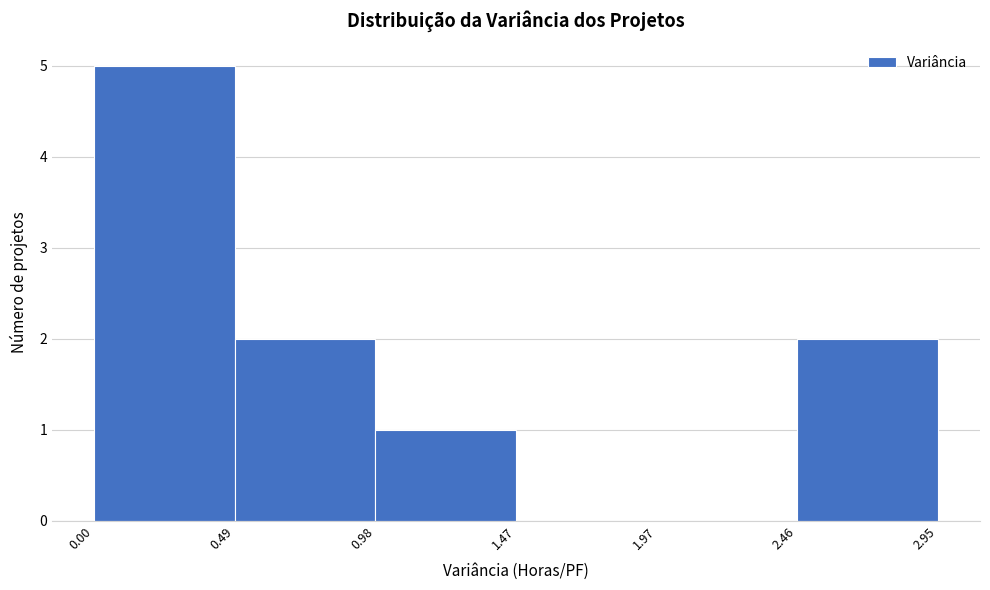

Over which range of the x-axis is the bar tallest?

0.00 to 0.49